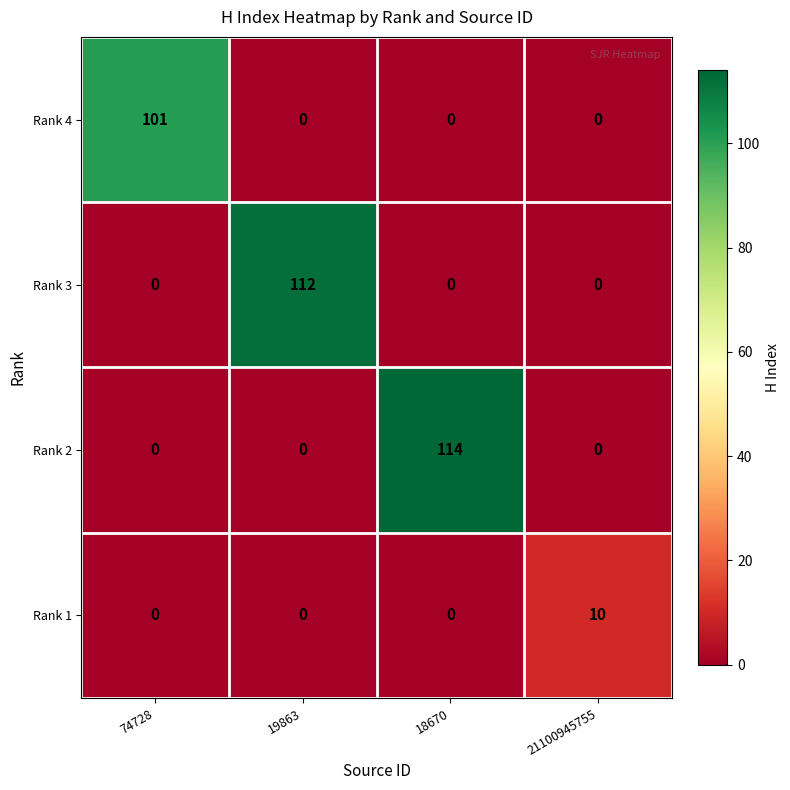

How many categories are shown in the chart?

4